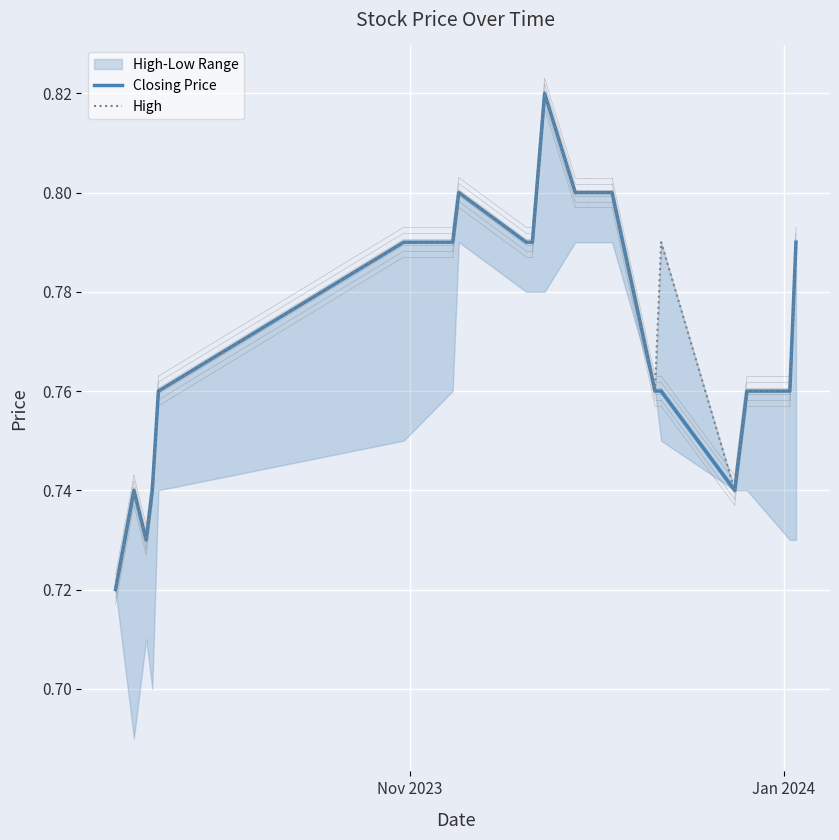

True or false: High and Closing Price intersect in this chart.

False